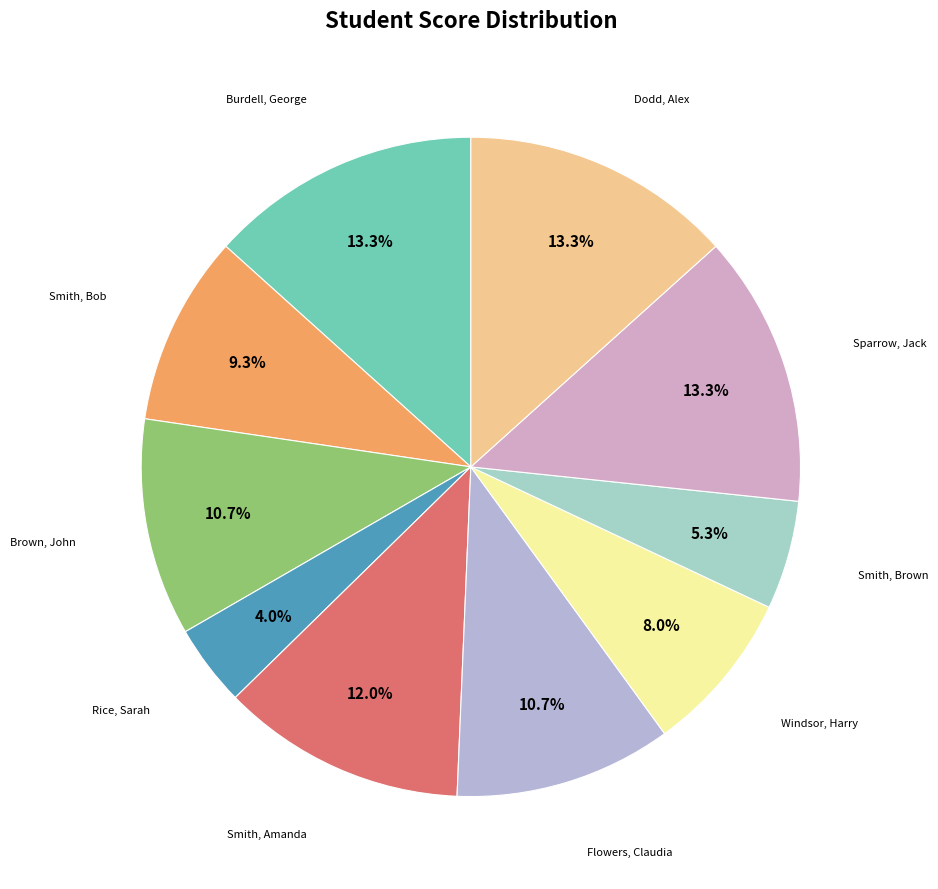

Is there a majority slice in this chart?

No